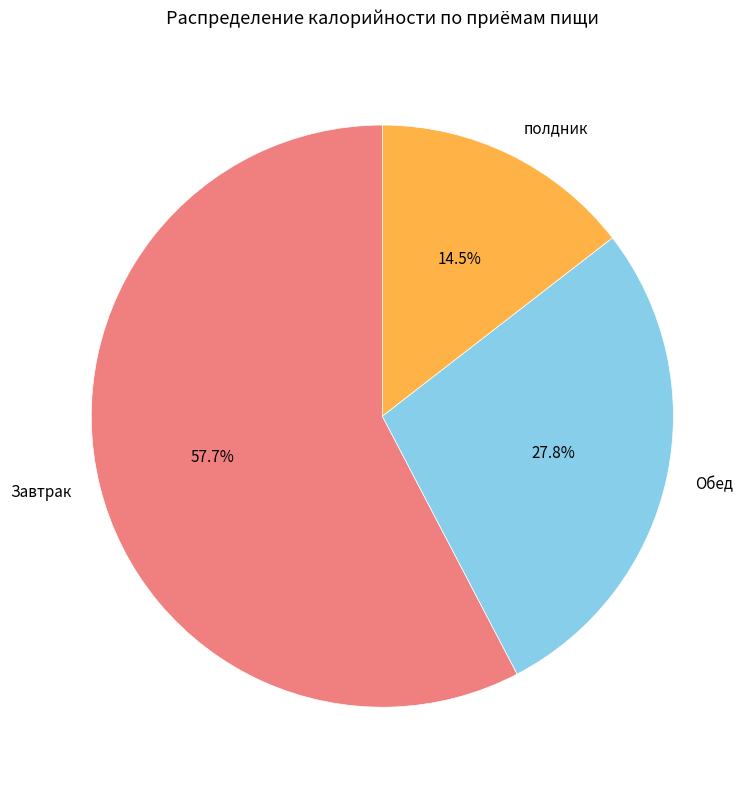

What is the largest slice in the pie chart?

Завтрак